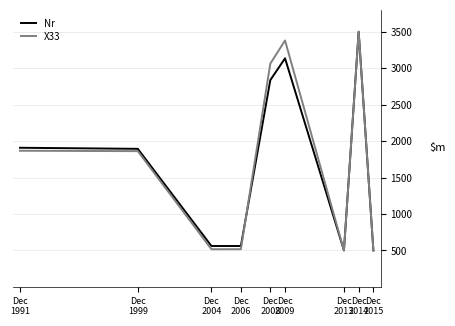

What is the greatest value displayed?

3500.0